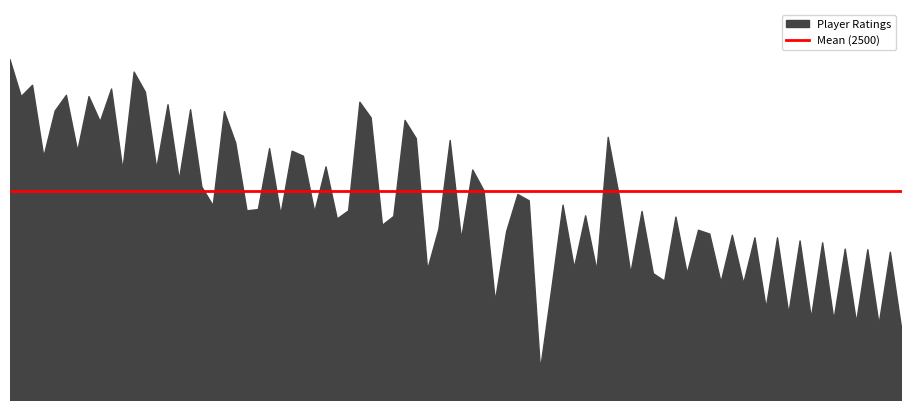

What is the smallest value displayed?

2345